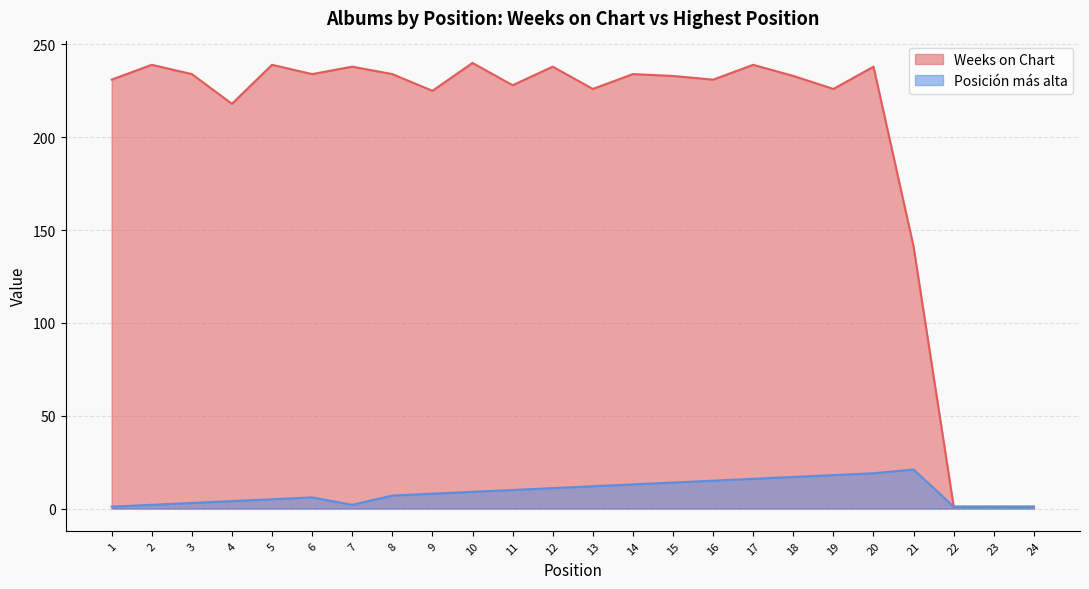

What is the average value of the Posición más alta series?

9